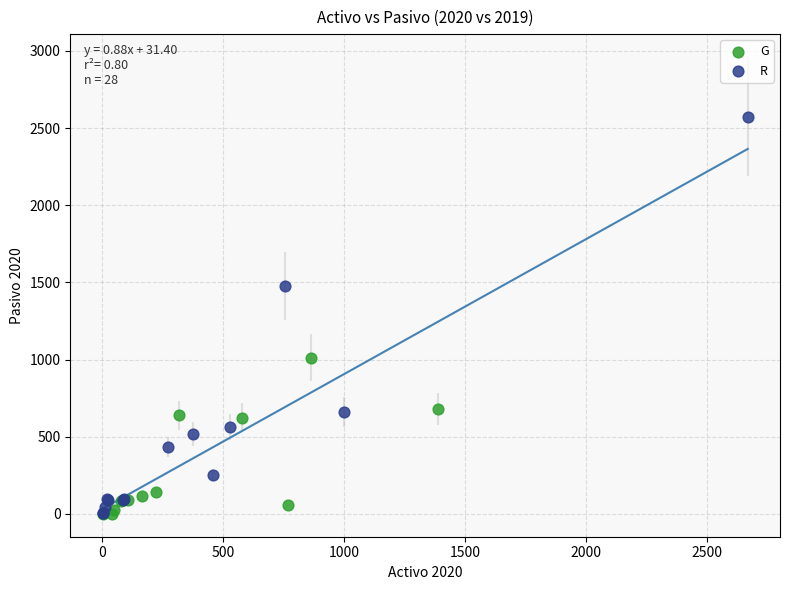

Which series contains the highest Y value?

R